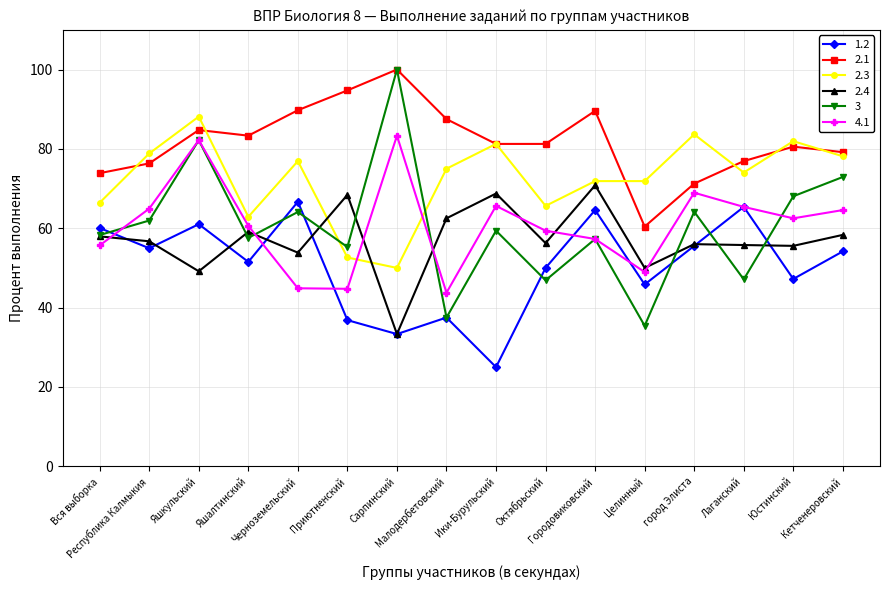

True or false: 3 has more than 1 points higher than both neighbors.

True